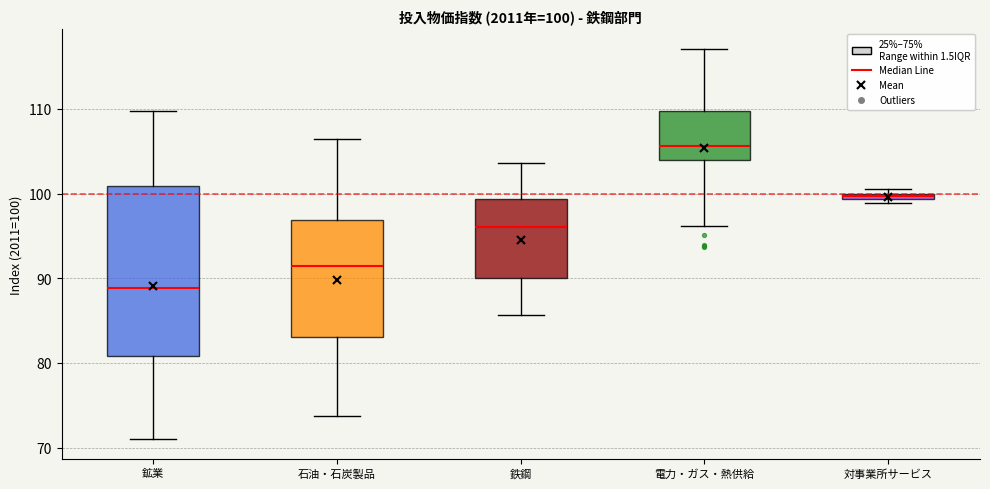

Which box has the highest median line?

電力・ガス・熱供給